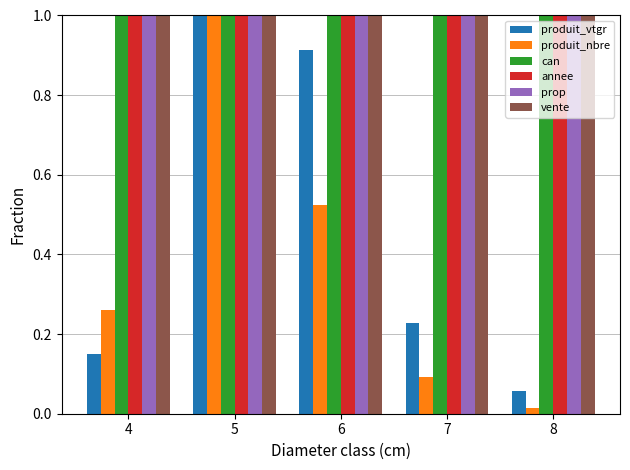

Which series has the largest range (max minus min)?

produit_nbre